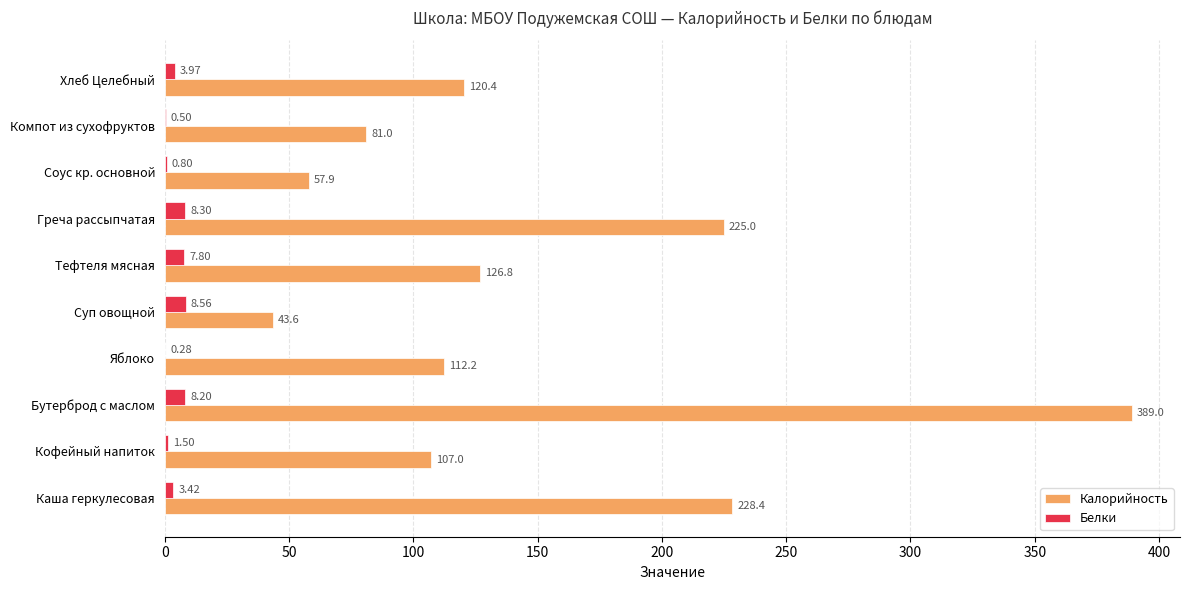

What is the sum of the Калорийность values at Соус кр. основной and Суп овощной?

101.5